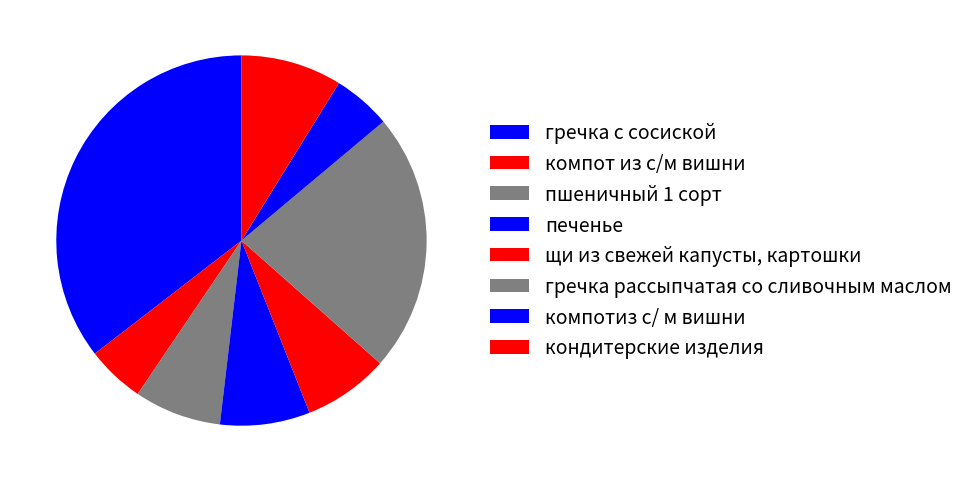

How many slices are in this pie chart?

8